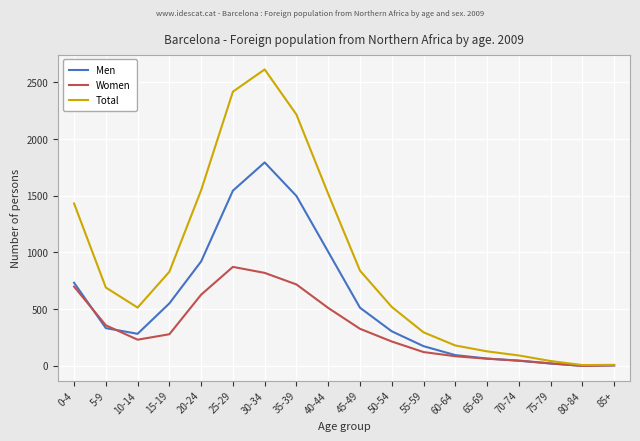

Which series has the largest total across all categories?

Total